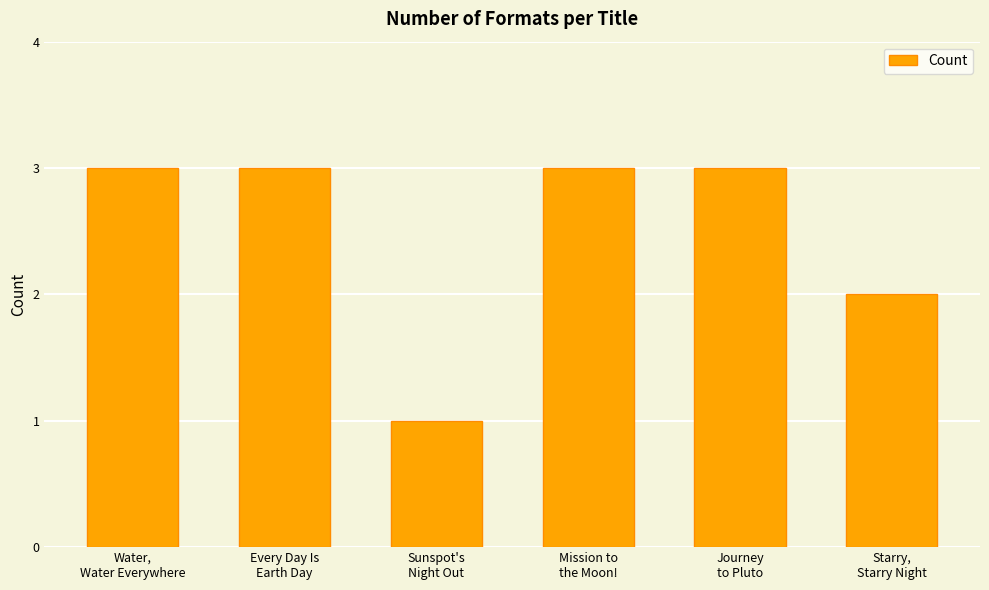

Is it true that the value at Water,
Water Everywhere is 2?

False